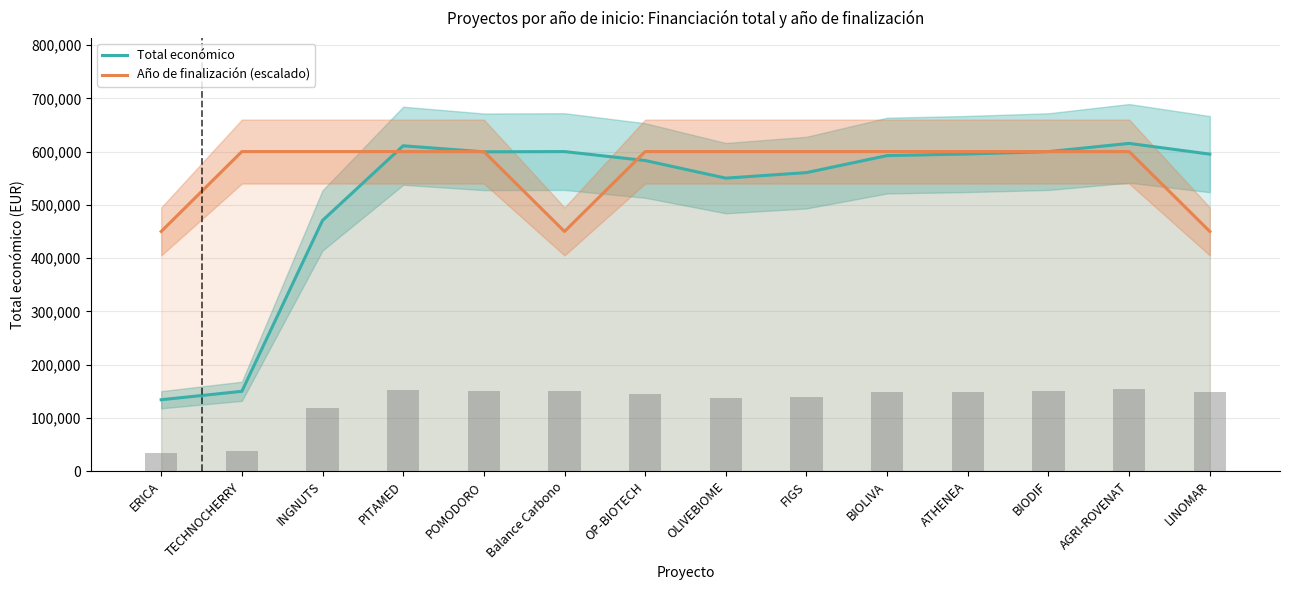

Count the number of categories in the chart.

14